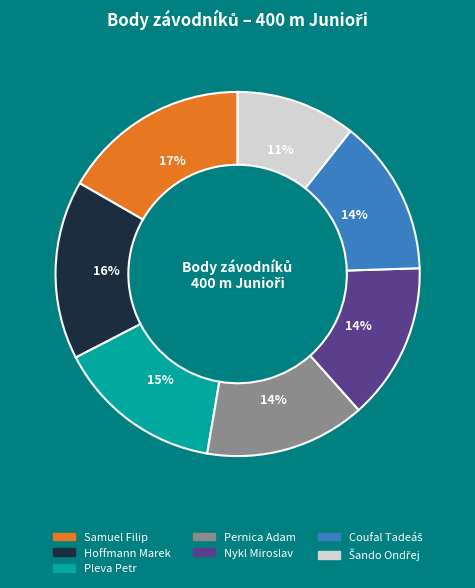

Combined, do Pleva Petr and Nykl Miroslav account for over 50%?

No